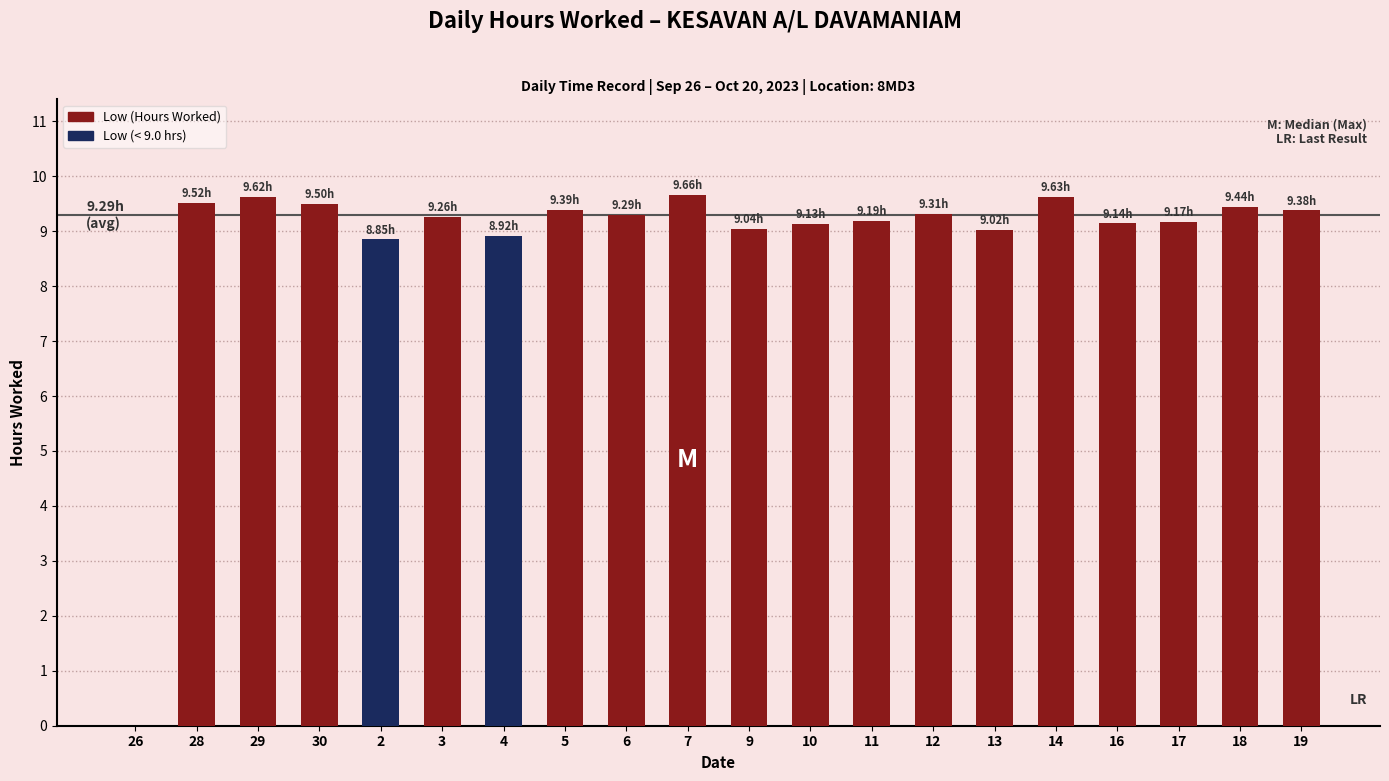

At which label is the value closest to 4?

26